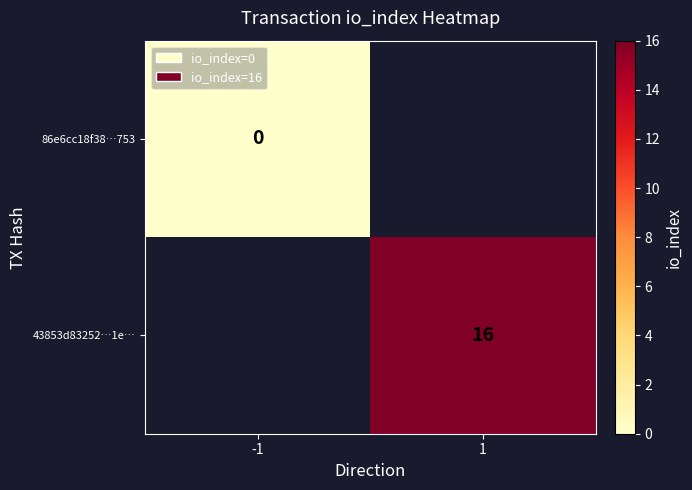

Is it true that 43853d83252…1e… equals 7 at 1?

False